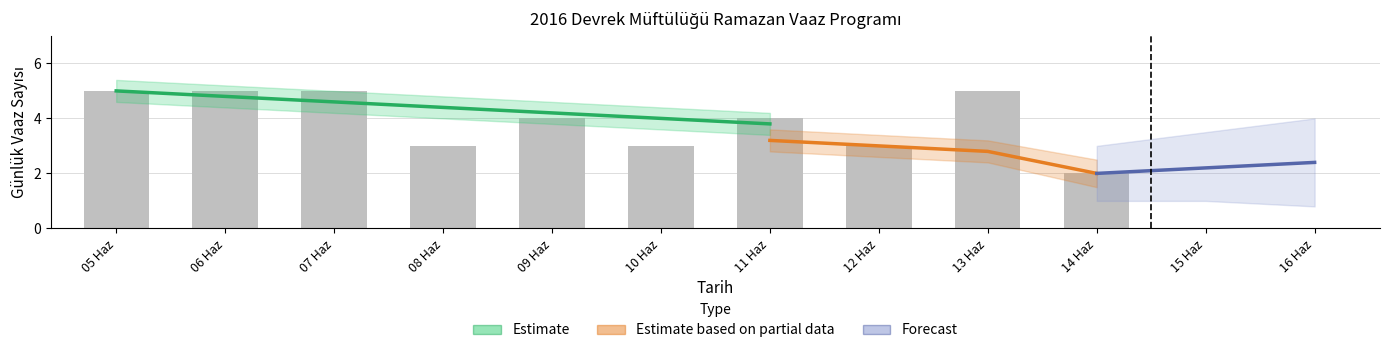

The value at 10 Haz is 4. True or false?

False